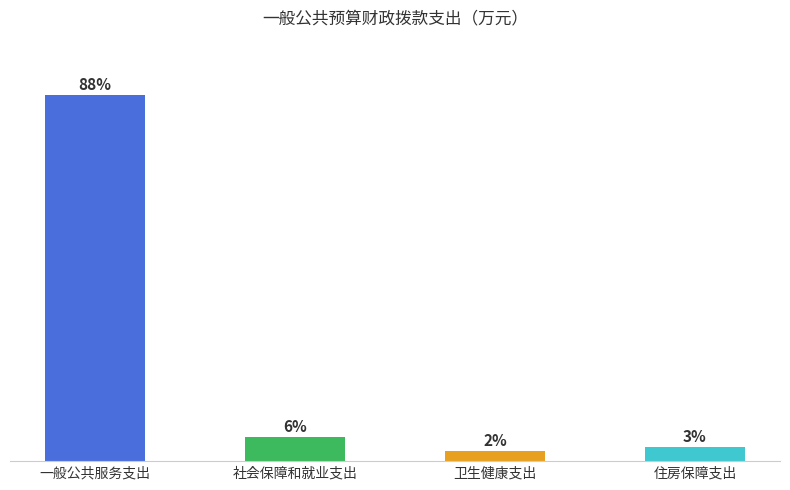

Which label corresponds to the smallest value in the chart?

卫生健康支出